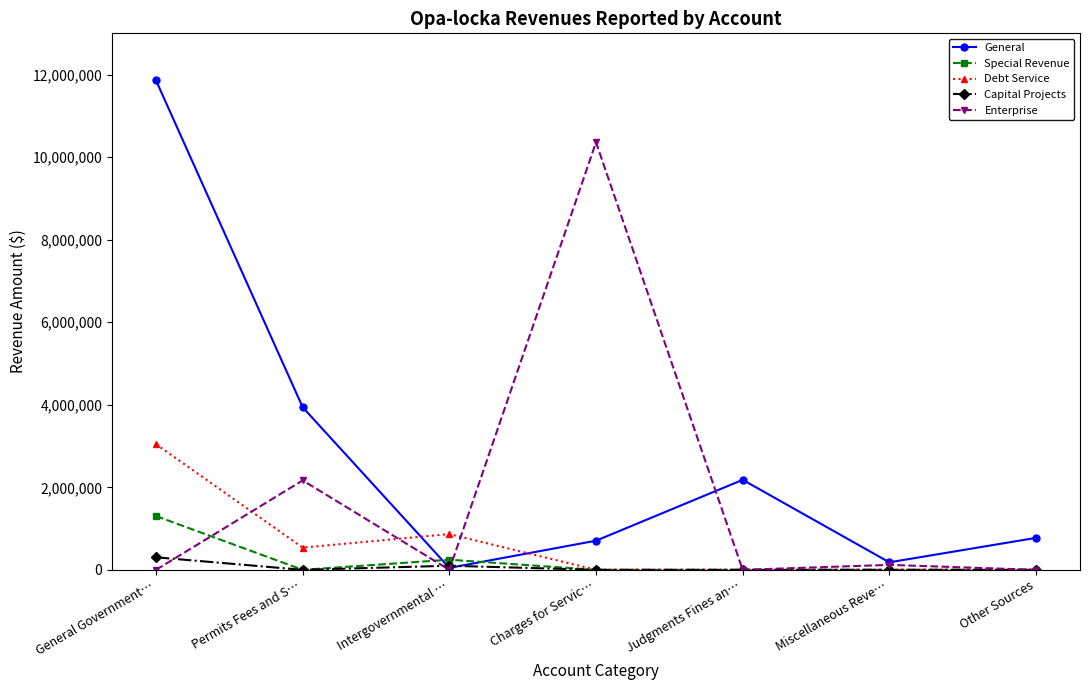

True or false: Capital Projects has a value of 0 at Permits Fees and S….

True